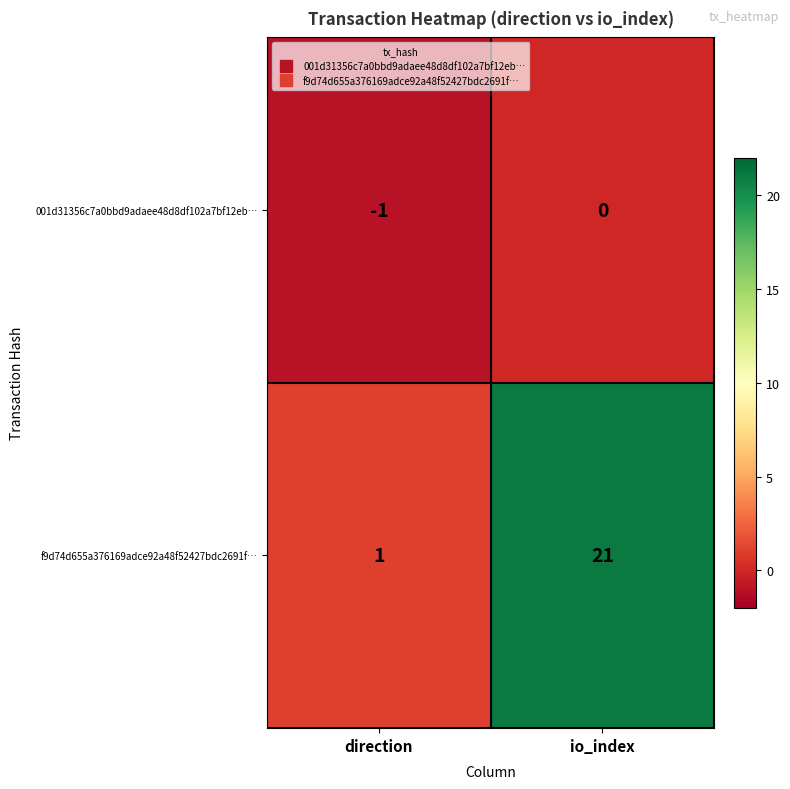

What is the sum of the f9d74d655a376169adce92a48f52427bdc2691f… values at direction and io_index?

22